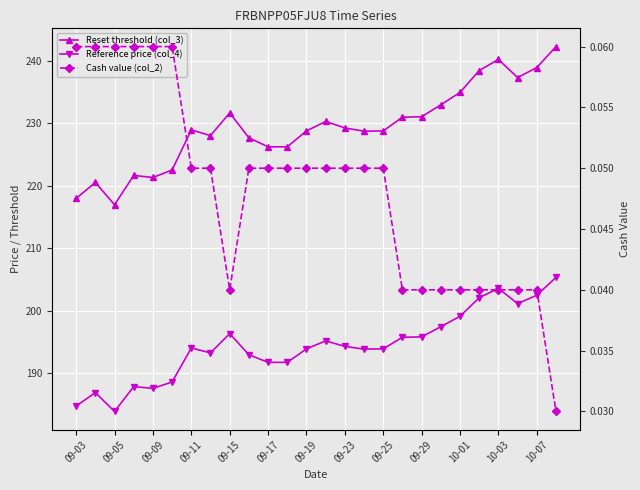

What are all the series names shown in the legend?

Reset threshold (col_3), Reference price (col_4), Cash value (col_2)